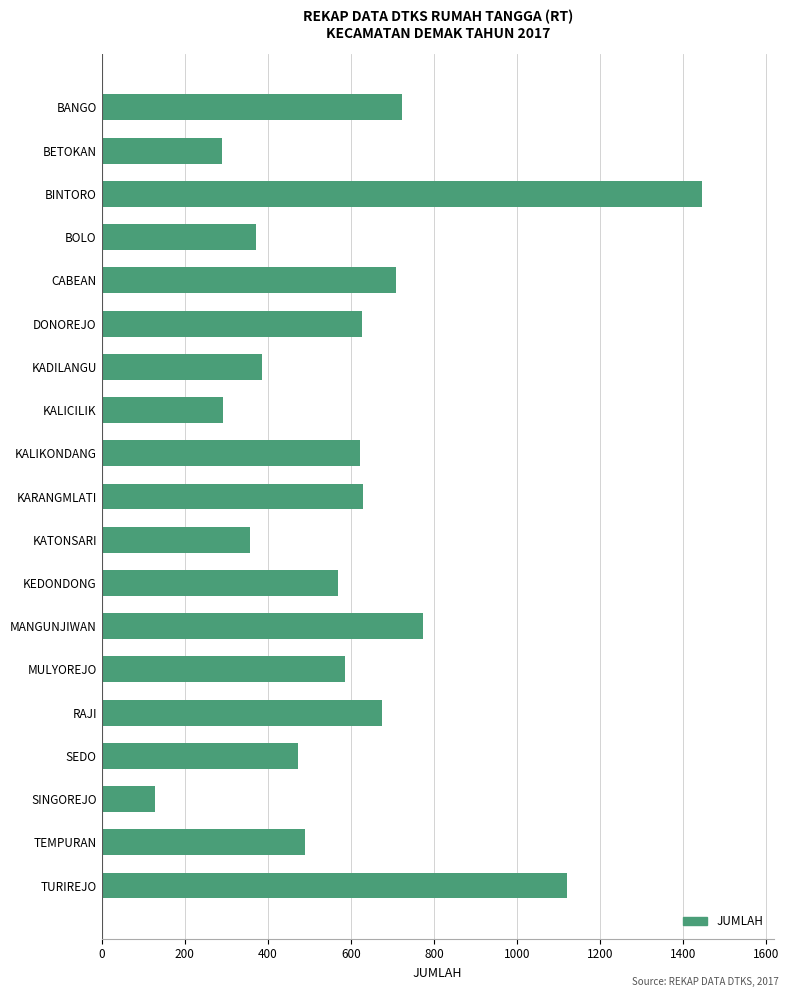

Read the value at KADILANGU, to the nearest 50.

400